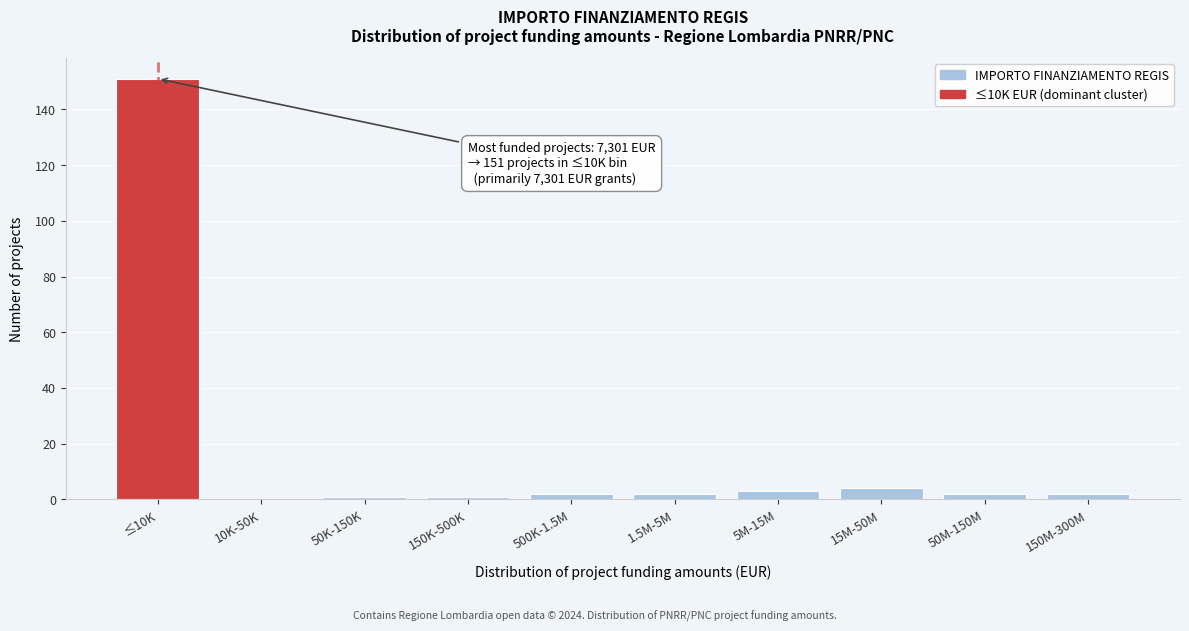

Reading right to left, list all the values displayed in this chart.

150M-300M=2	50M-150M=2	15M-50M=4	5M-15M=3	1.5M-5M=2	500K-1.5M=2	150K-500K=1	50K-150K=1	10K-50K=0	≤10K=151